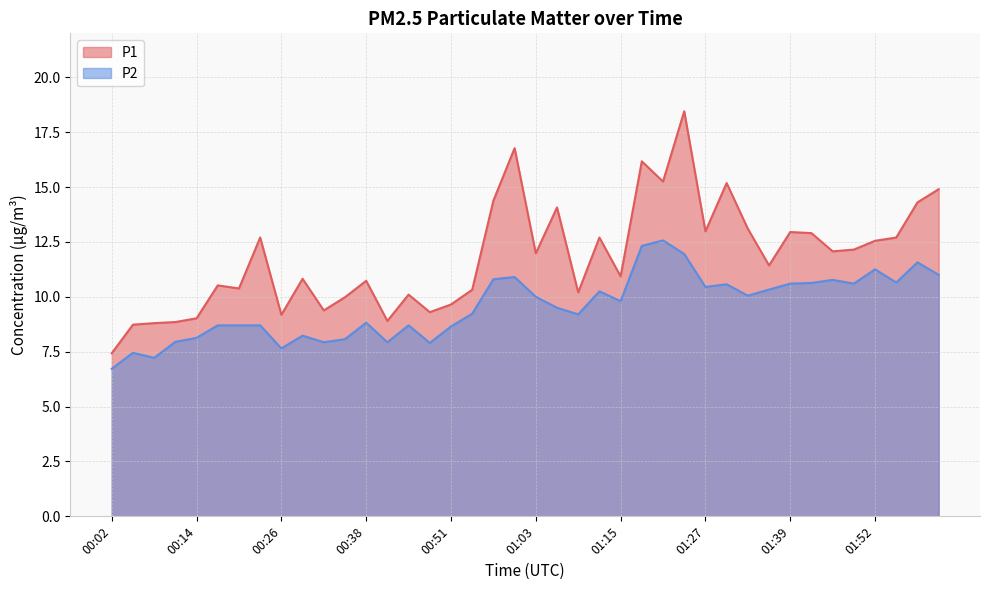

What is the sum of the P1 values at 01:42 and 01:00?

29.7